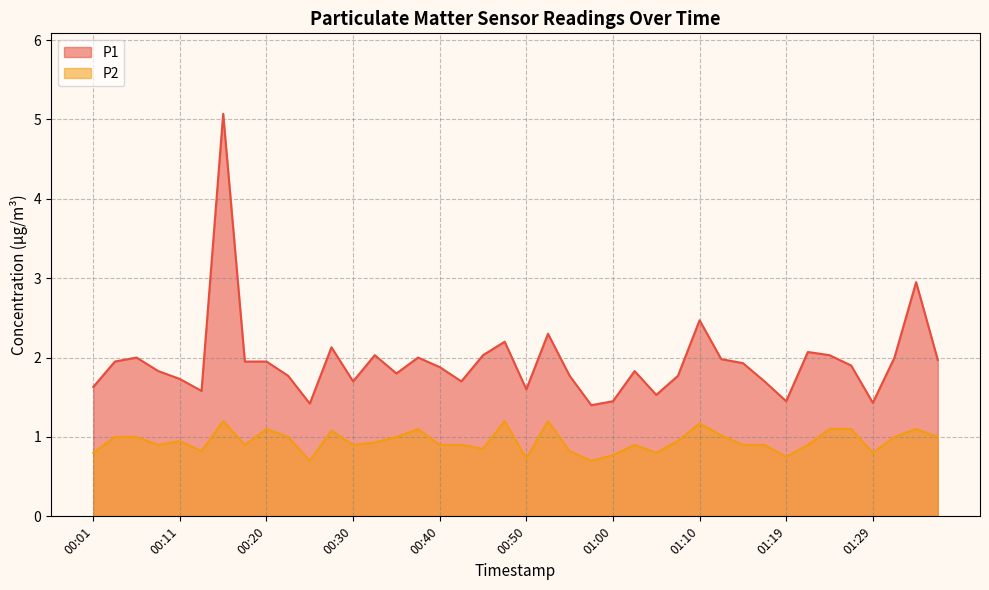

What is the difference between the maximum and minimum values in the P2 series?

0.5